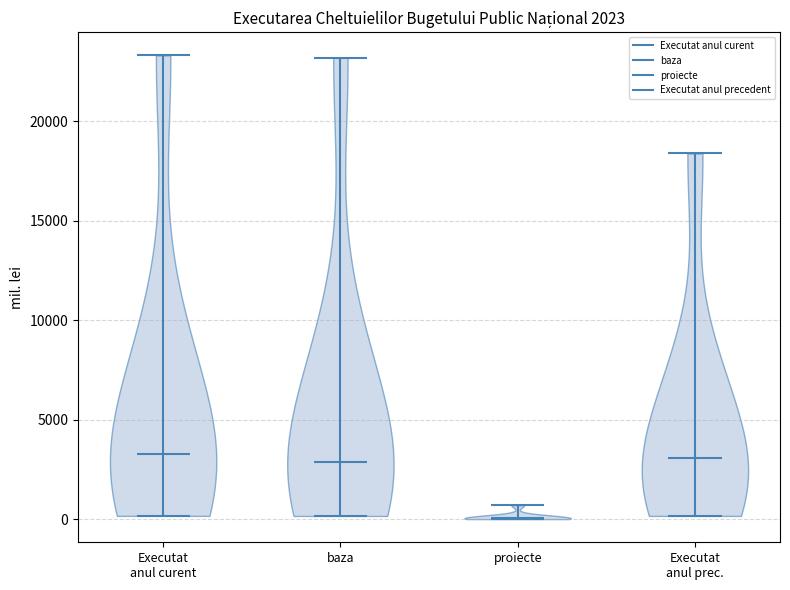

Which violin has the lowest median line?

proiecte